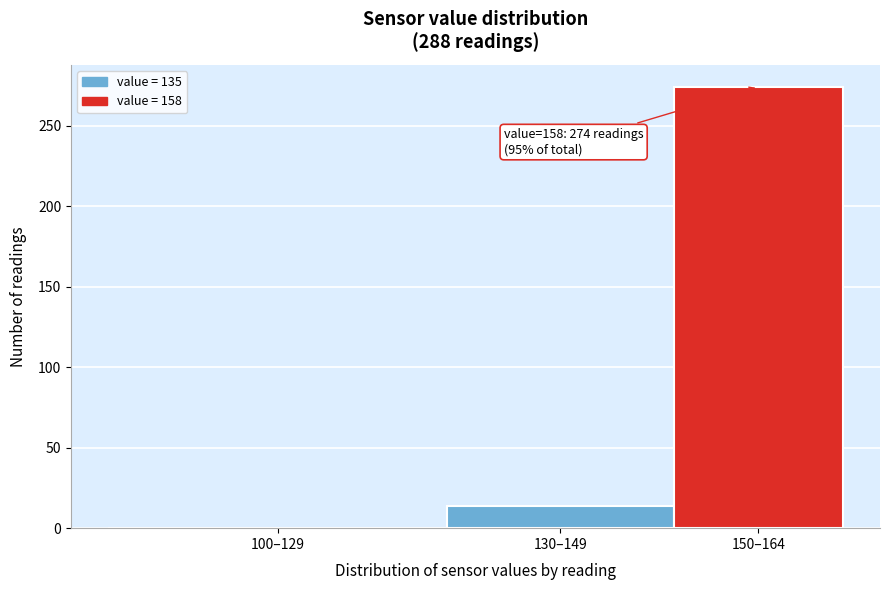

Reading right to left, transcribe all the data shown in this chart.

150–164=274	130–149=14	100–129=0